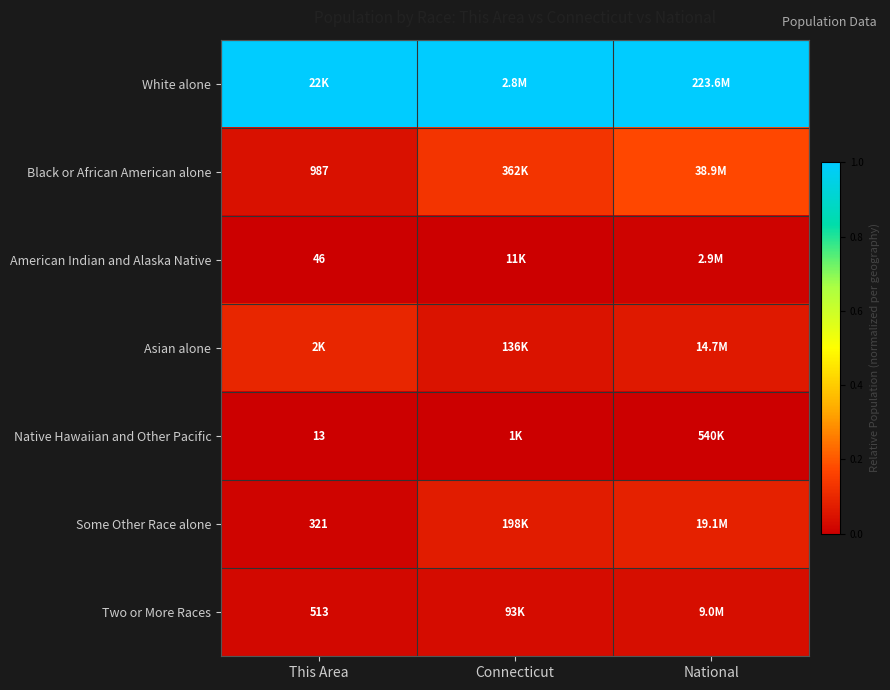

Rank the categories by Two or More Races value from lowest to highest.

This Area, Connecticut, National